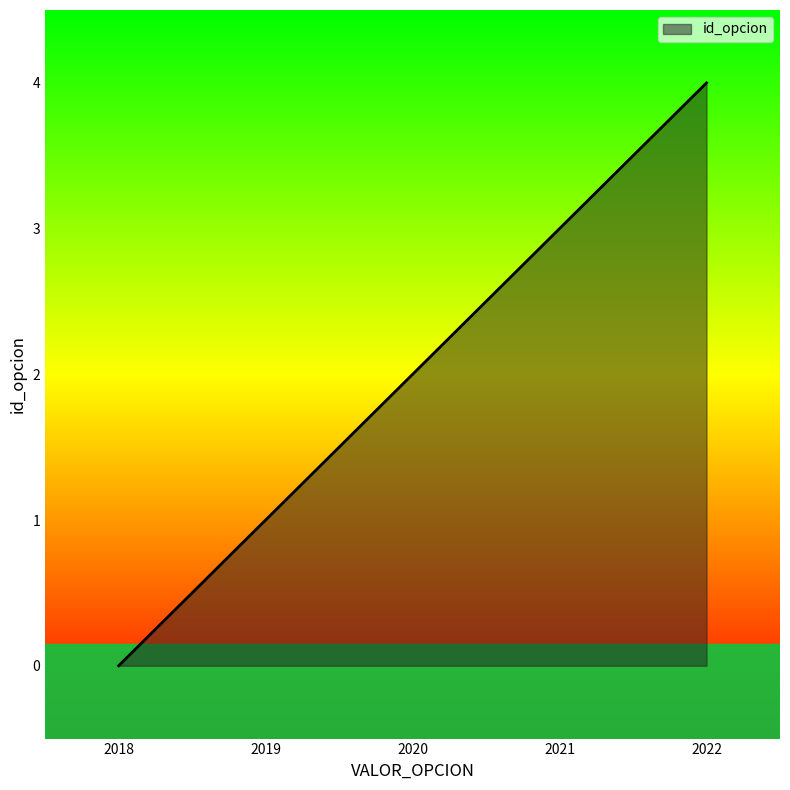

What is the difference between the maximum and minimum values?

4